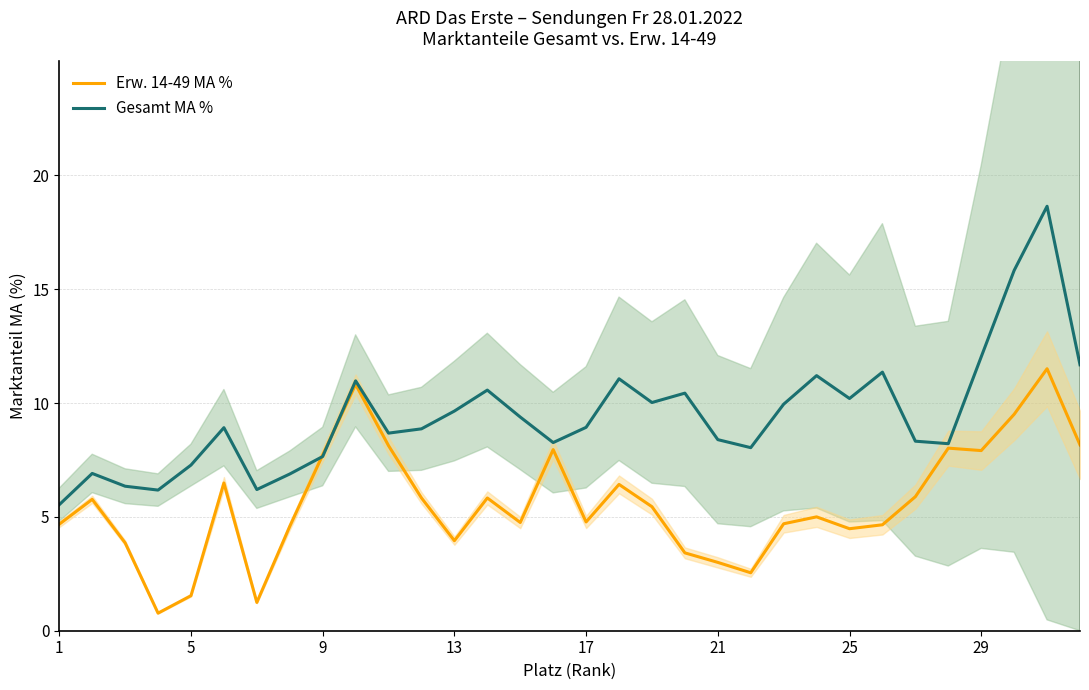

At how many categories does at least one series exceed 6?

31